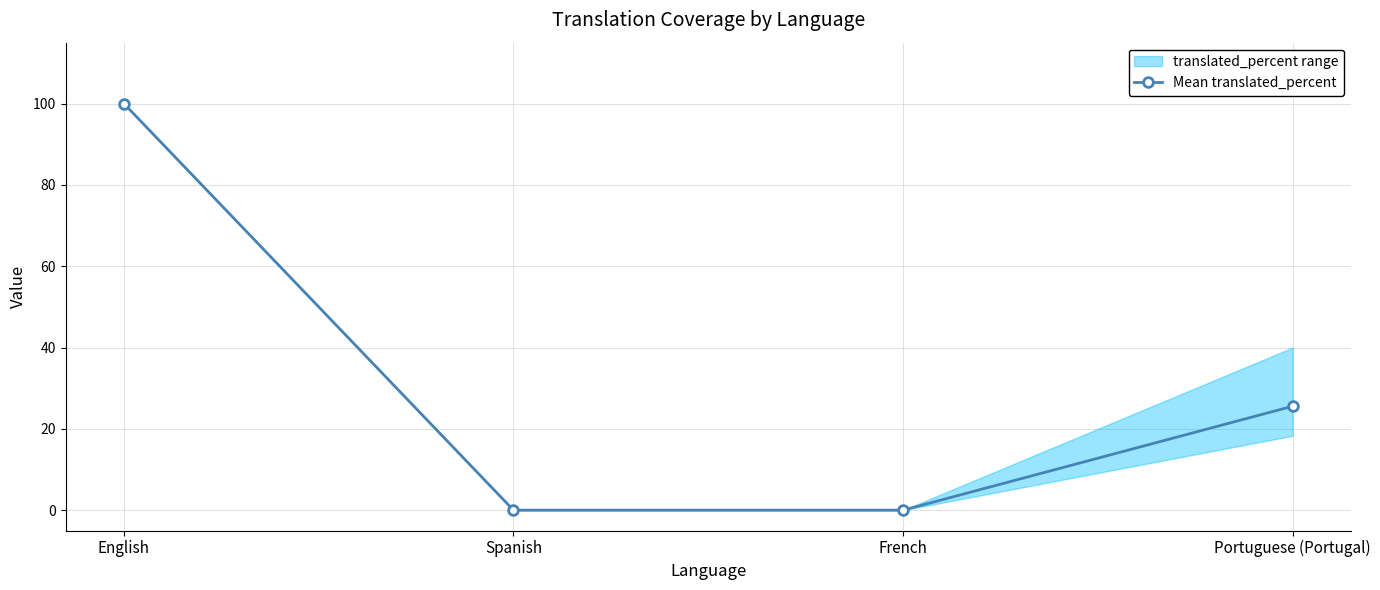

The chart shows a value of 32.6 at French. True or false?

False